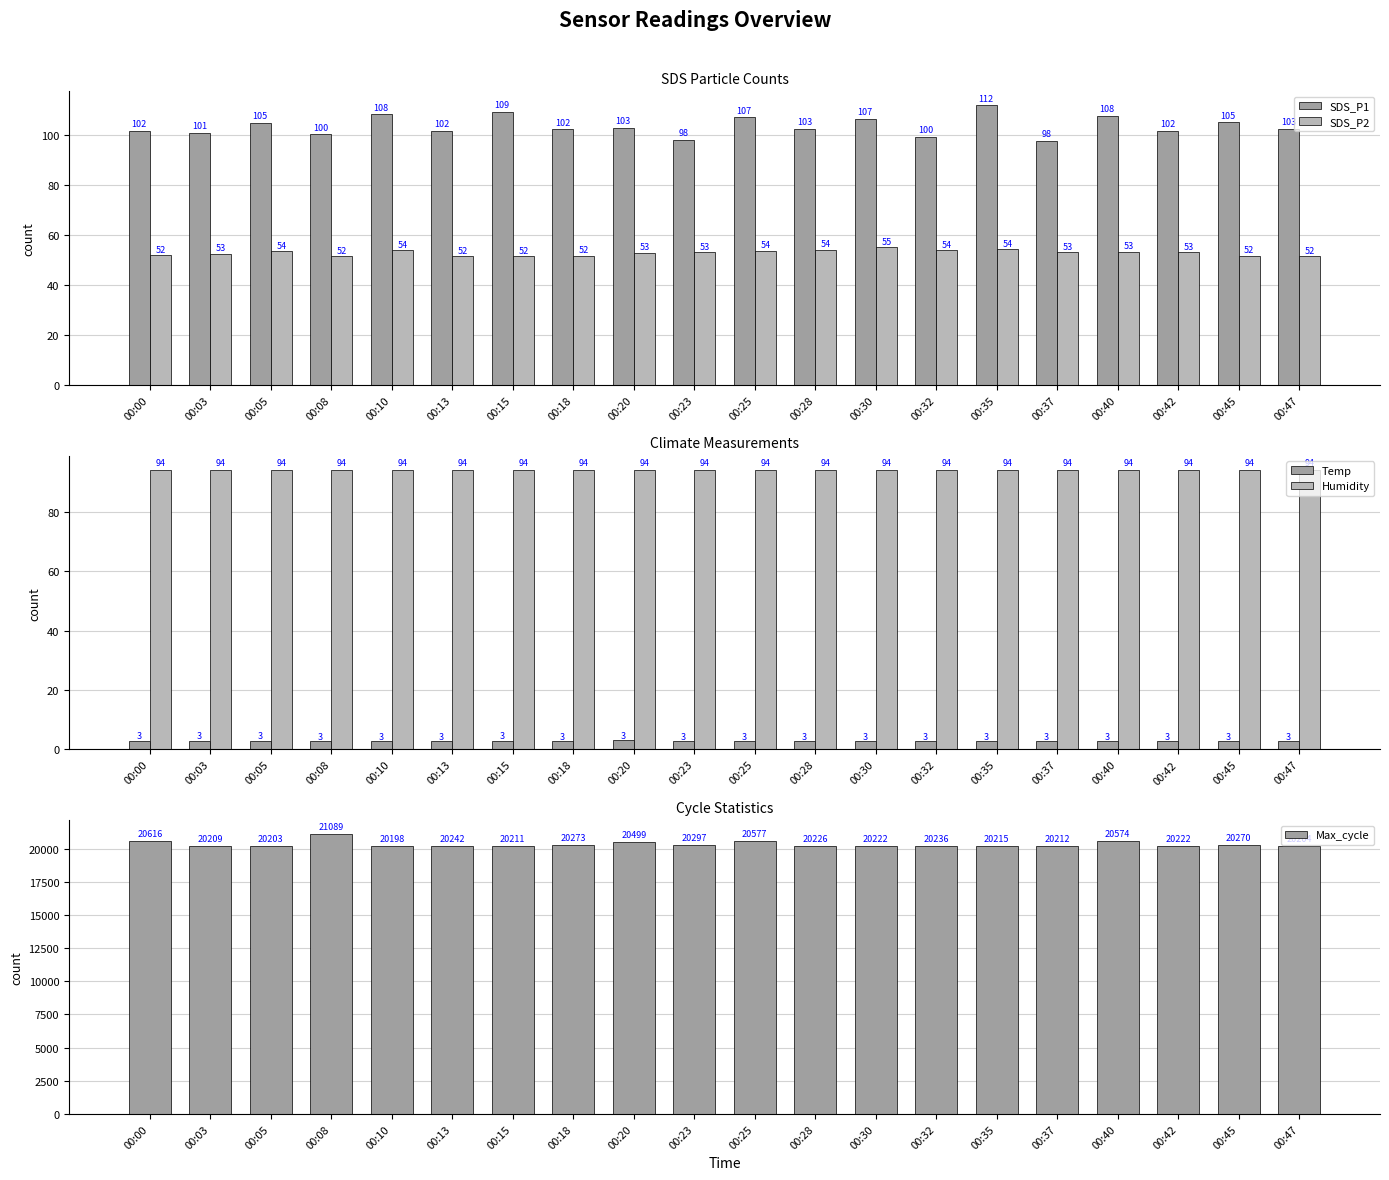

Reading right to left, what are all the values shown in this chart?

SDS_P1: 00:47=102.7	00:45=105.2	00:42=101.9	00:40=107.9	00:37=97.9	00:35=112.1	00:32=99.5	00:30=106.7	00:28=102.7	00:25=107.2	00:23=98.3	00:20=103.1	00:18=102.4	00:15=109.4	00:13=101.8	00:10=108.4	00:08=100.4	00:05=105.1	00:03=101.1	00:00=101.9
SDS_P2: 00:47=51.7	00:45=51.8	00:42=53.2	00:40=53.4	00:37=53.3	00:35=54.3	00:32=53.9	00:30=55.1	00:28=54.2	00:25=53.8	00:23=53.2	00:20=53.1	00:18=51.8	00:15=51.7	00:13=51.7	00:10=54.0	00:08=51.6	00:05=53.6	00:03=52.7	00:00=52.0
Temp: 00:47=2.9	00:45=2.9	00:42=2.9	00:40=2.9	00:37=2.9	00:35=2.9	00:32=2.9	00:30=2.9	00:28=2.9	00:25=2.9	00:23=2.9	00:20=3.1	00:18=2.9	00:15=3.0	00:13=2.9	00:10=2.9	00:08=2.9	00:05=3.0	00:03=3.0	00:00=3.0
Humidity: 00:47=94.0	00:45=94.0	00:42=94.0	00:40=94.0	00:37=94.0	00:35=94.0	00:32=94.0	00:30=94.0	00:28=94.0	00:25=94.0	00:23=94.0	00:20=94.1	00:18=94.0	00:15=94.1	00:13=94.0	00:10=94.0	00:08=94.0	00:05=94.0	00:03=94.1	00:00=94.1
Max_cycle: 00:47=20204.0	00:45=20270.0	00:42=20222.0	00:40=20574.0	00:37=20212.0	00:35=20215.0	00:32=20236.0	00:30=20222.0	00:28=20226.0	00:25=20577.0	00:23=20297.0	00:20=20499.0	00:18=20273.0	00:15=20211.0	00:13=20242.0	00:10=20198.0	00:08=21089.0	00:05=20203.0	00:03=20209.0	00:00=20616.0